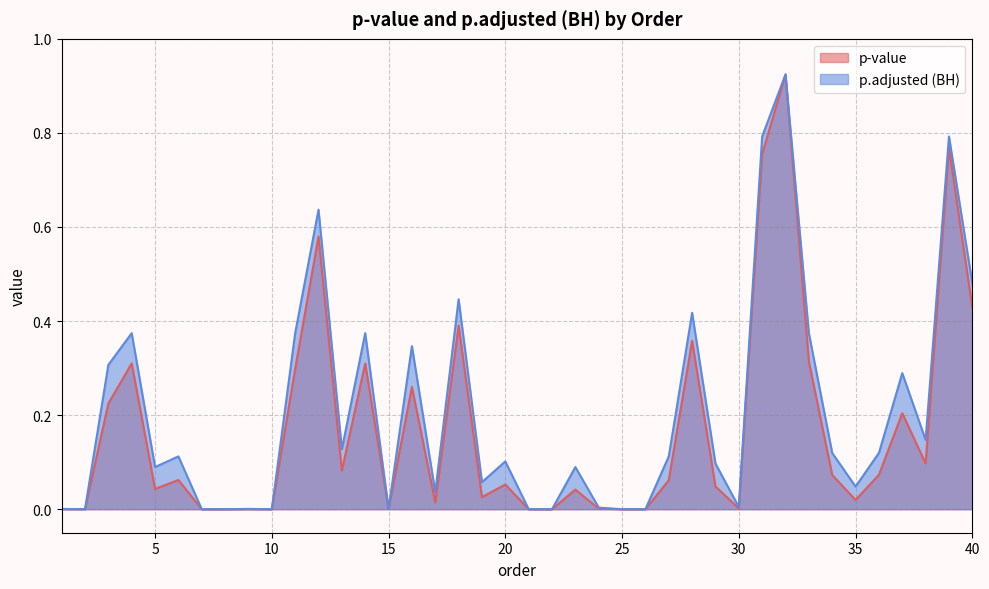

Which series changed the most between 16 and 38?

p.adjusted (BH)